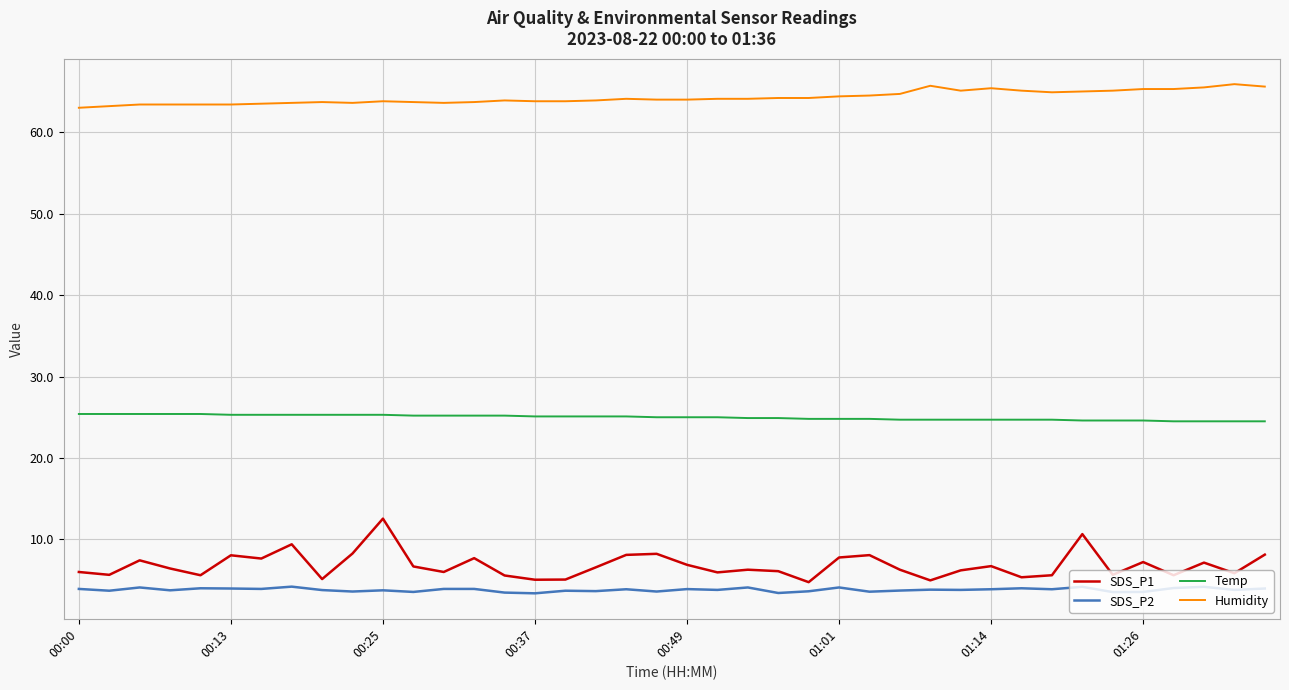

True or false: SDS_P1 and Humidity cross at least once.

False